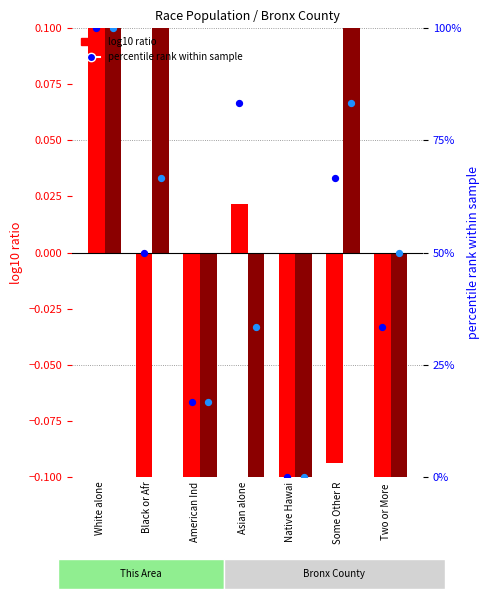

At how many categories does at least one series exceed 62?

4